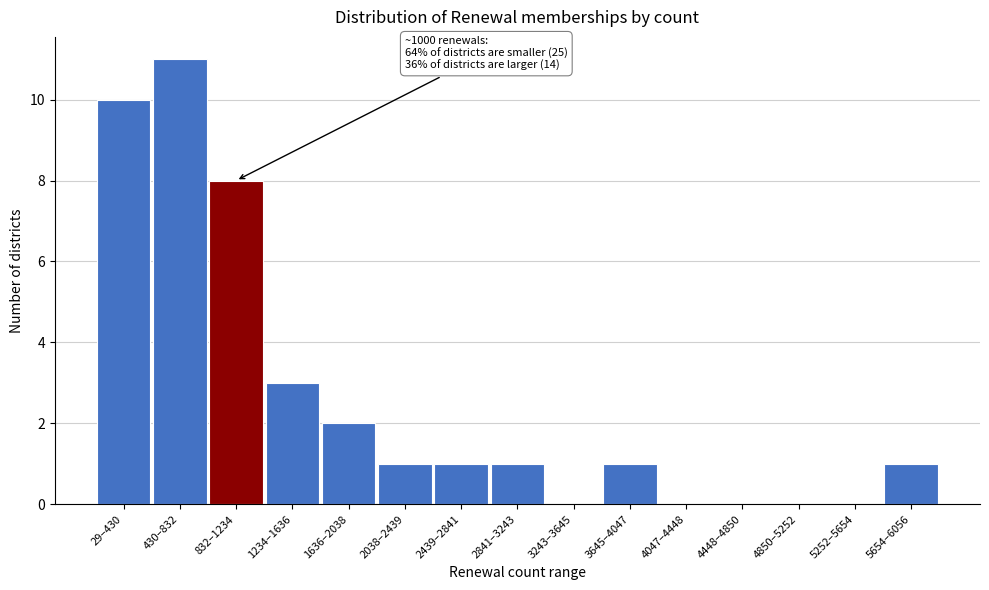

Reading right to left, extract all data points from this chart.

5654–6056=1	5252–5654=0	4850–5252=0	4448–4850=0	4047–4448=0	3645–4047=1	3243–3645=0	2841–3243=1	2439–2841=1	2038–2439=1	1636–2038=2	1234–1636=3	832–1234=8	430–832=11	29–430=10